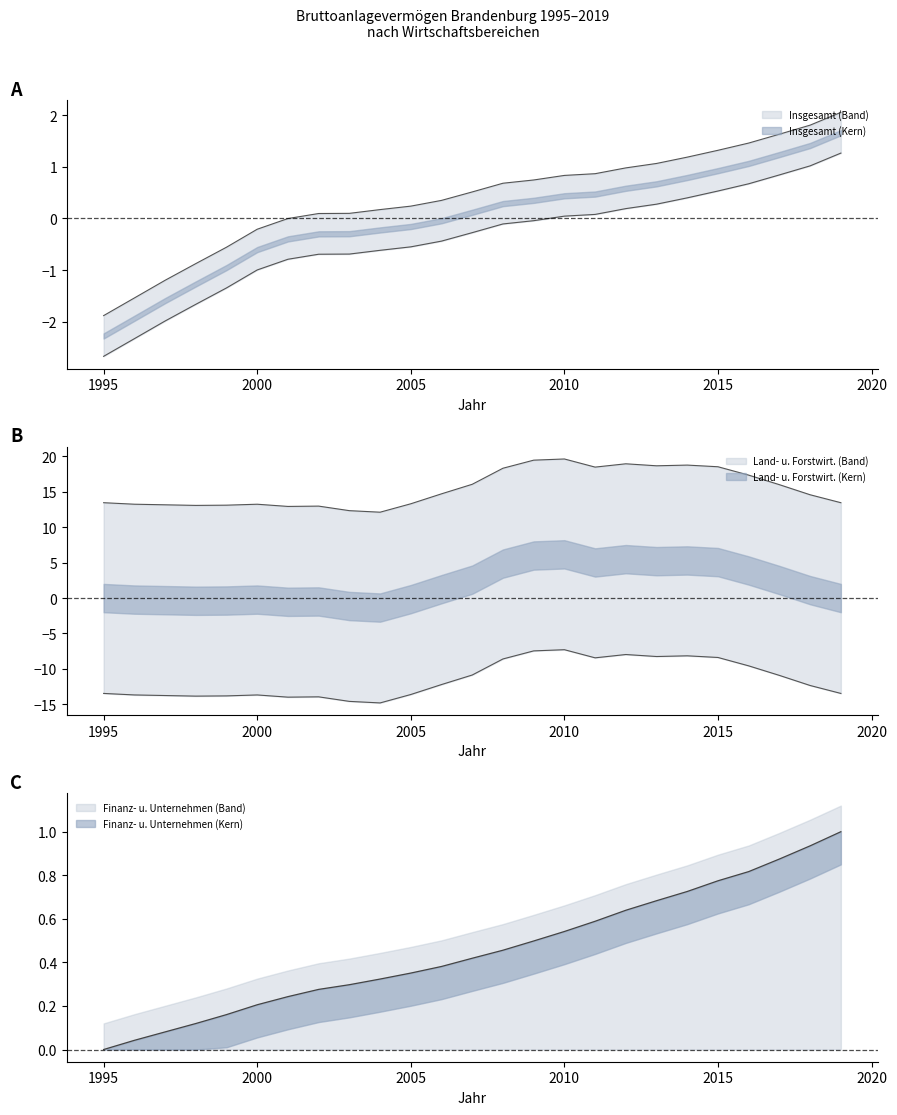

How many lines are shown in the chart?

2